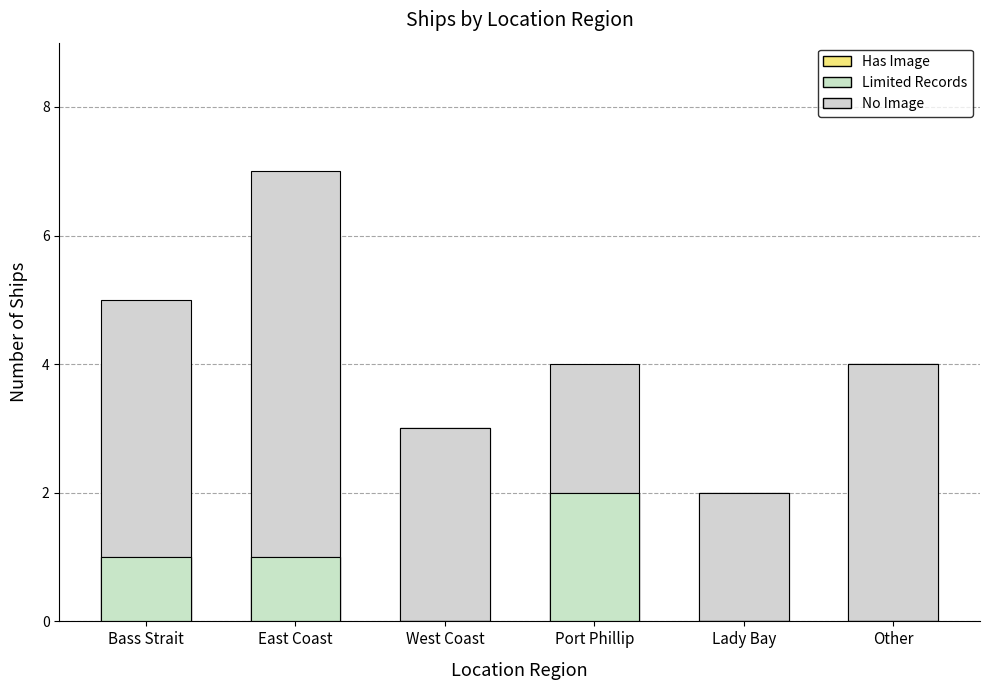

At which label does Has Image (with record) reach its minimum?

West Coast